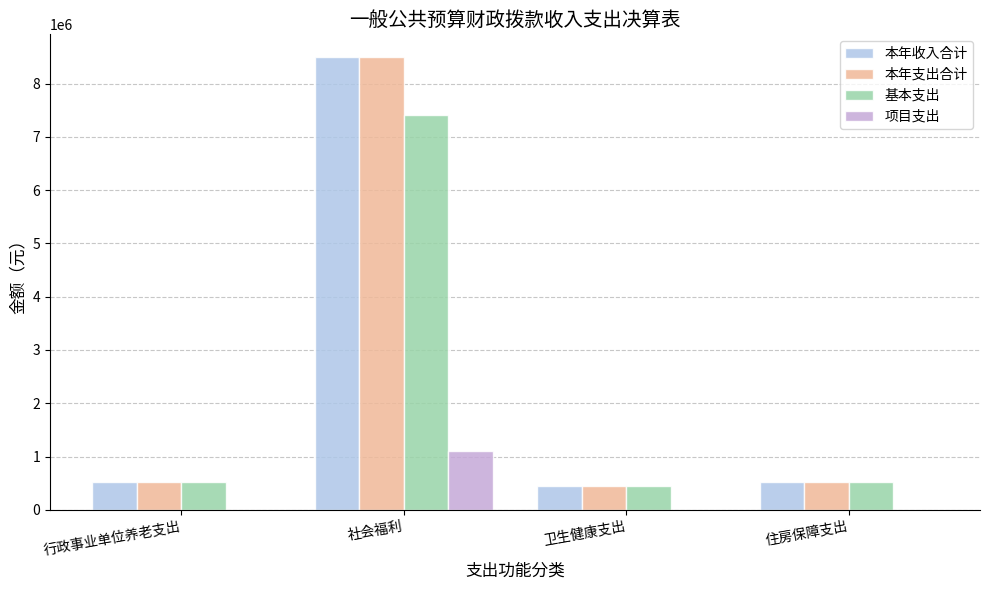

What is the sum of the 本年支出合计 values at 卫生健康支出 and 行政事业单位养老支出?

968798.7